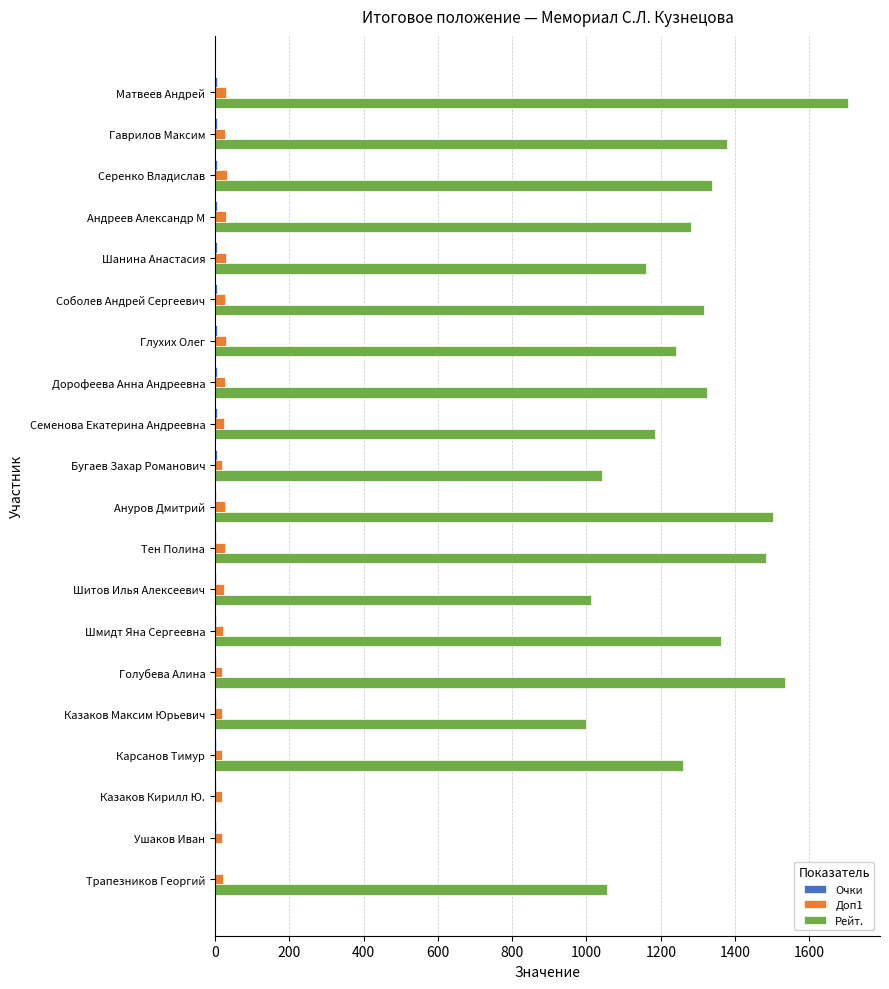

What is the average value of the Доп1 series?

24.5